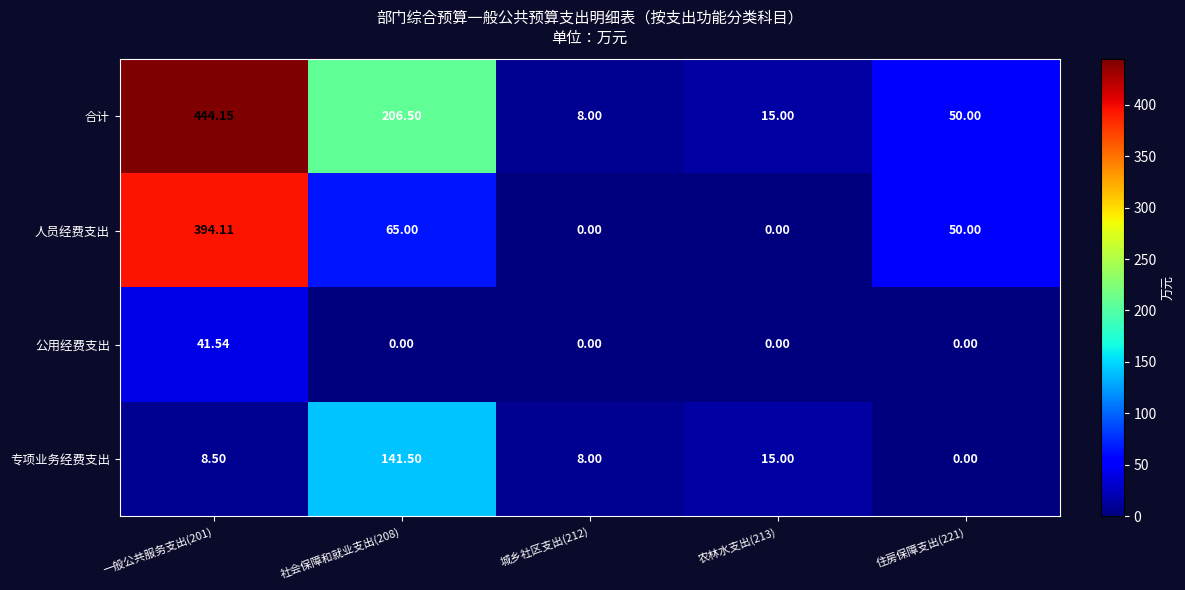

Is the value of 公用经费支出 at 一般公共服务支出(201) greater than the value of 合计 at 社会保障和就业支出(208)?

No